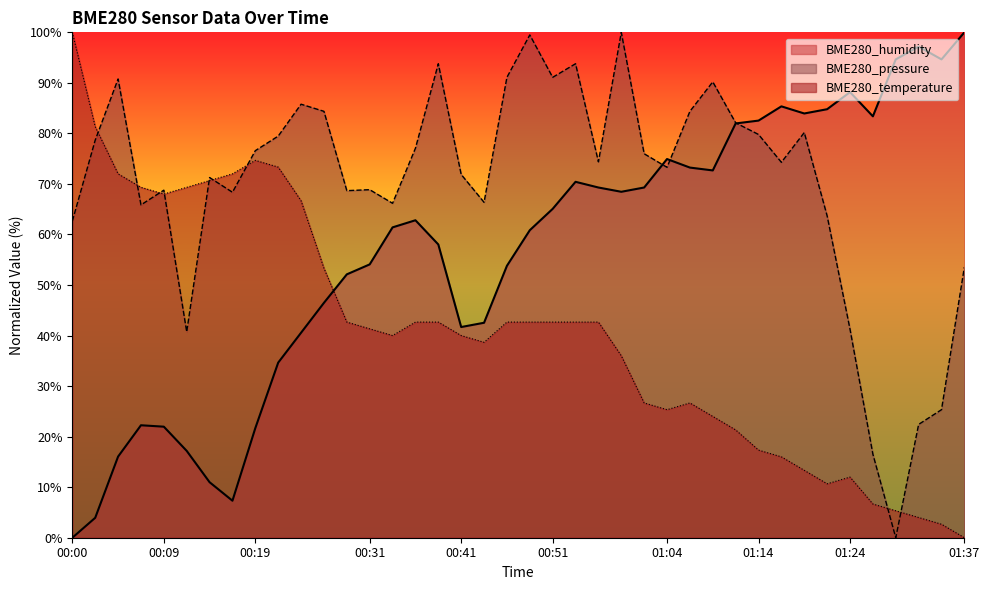

What is the label of the 38th point from the left?

01:32